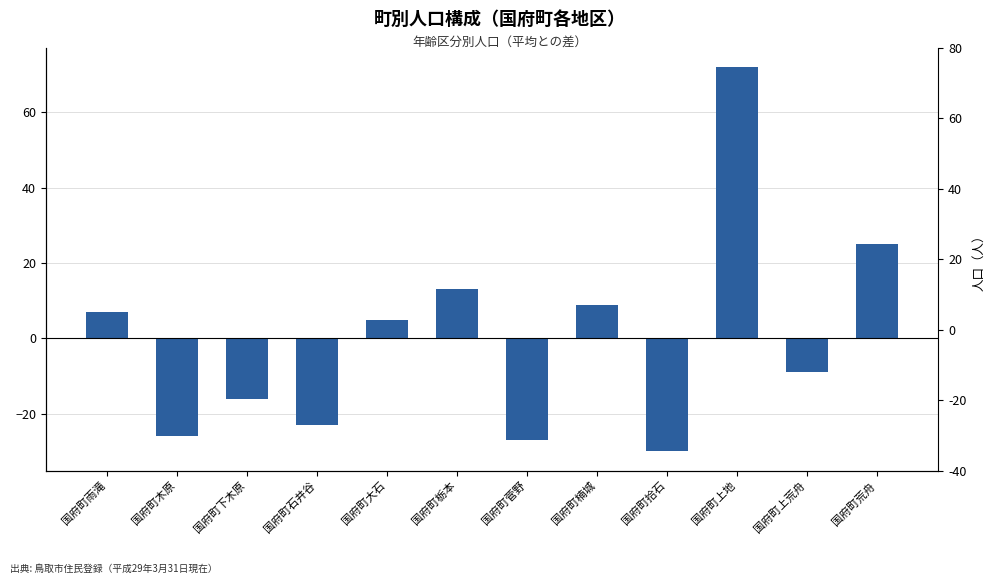

What is the maximum value shown in the chart?

72